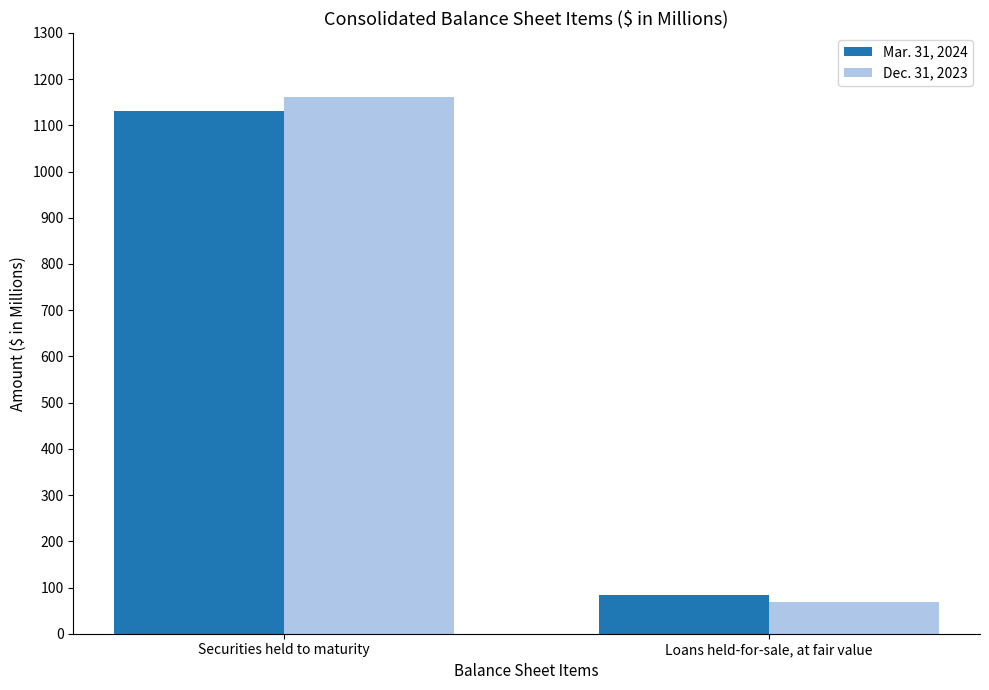

Rank the categories by Mar. 31, 2024 value from lowest to highest.

Loans held-for-sale, at fair value, Securities held to maturity